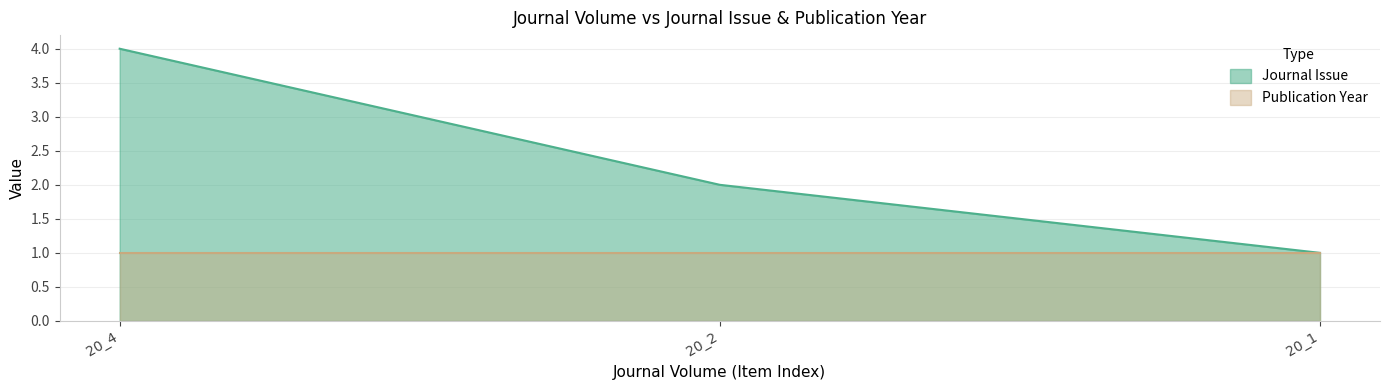

Which series changed the most between 20_4 and 20_2?

Journal Issue